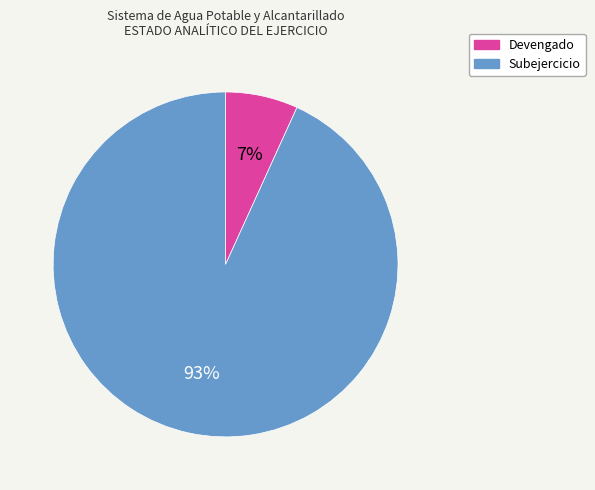

To the nearest percent, what is the combined percentage of Devengado and Subejercicio?

100%